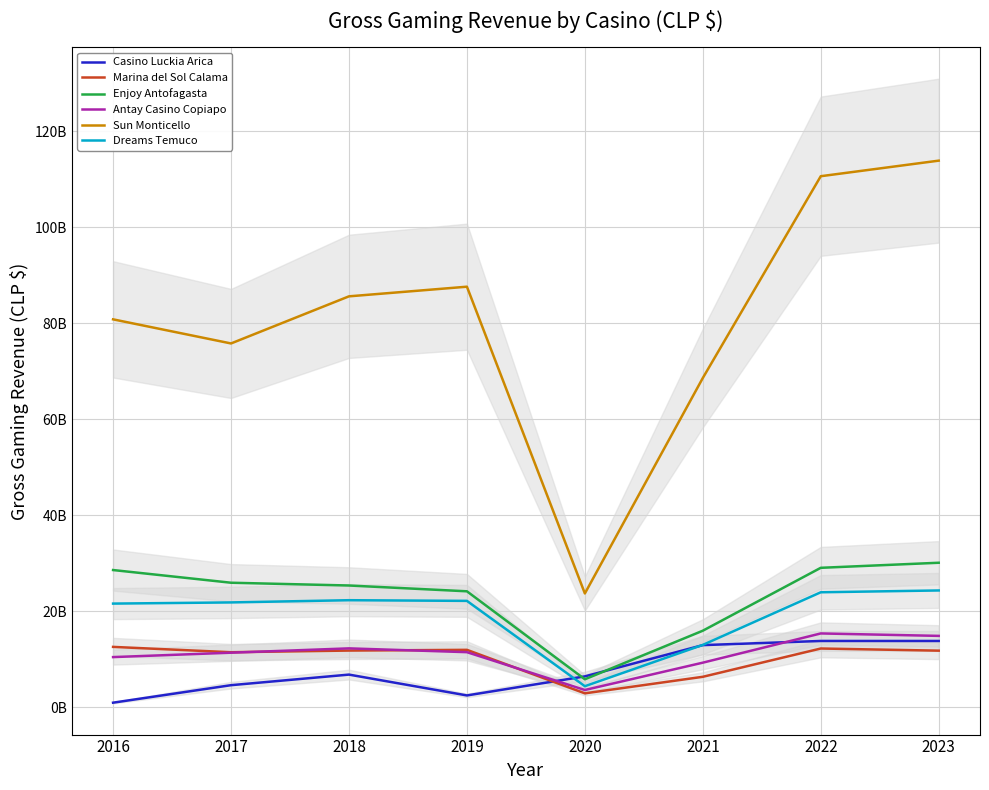

What is the average value of the Sun Monticello series?

80793367796